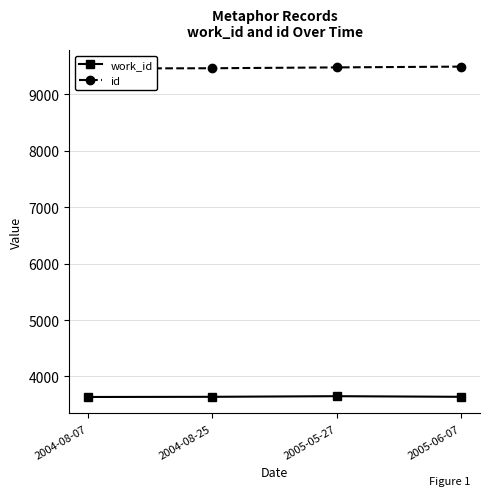

What position from the left is 2005-06-07?

4